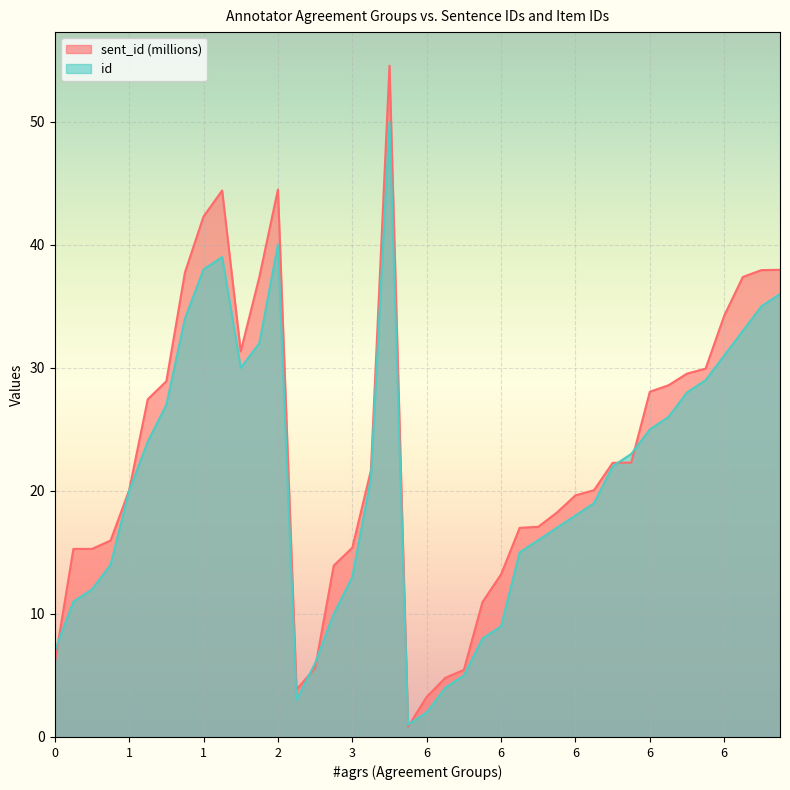

Which series ends up on top after the final intersection of sent_id and id?

sent_id